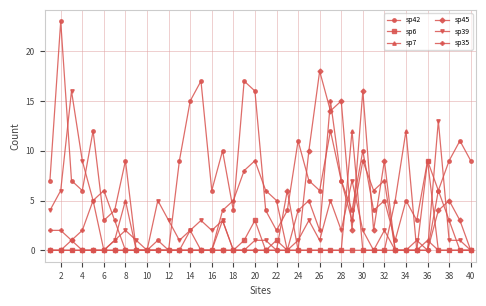

Count the sp6 values in the range 0 to 1.

38